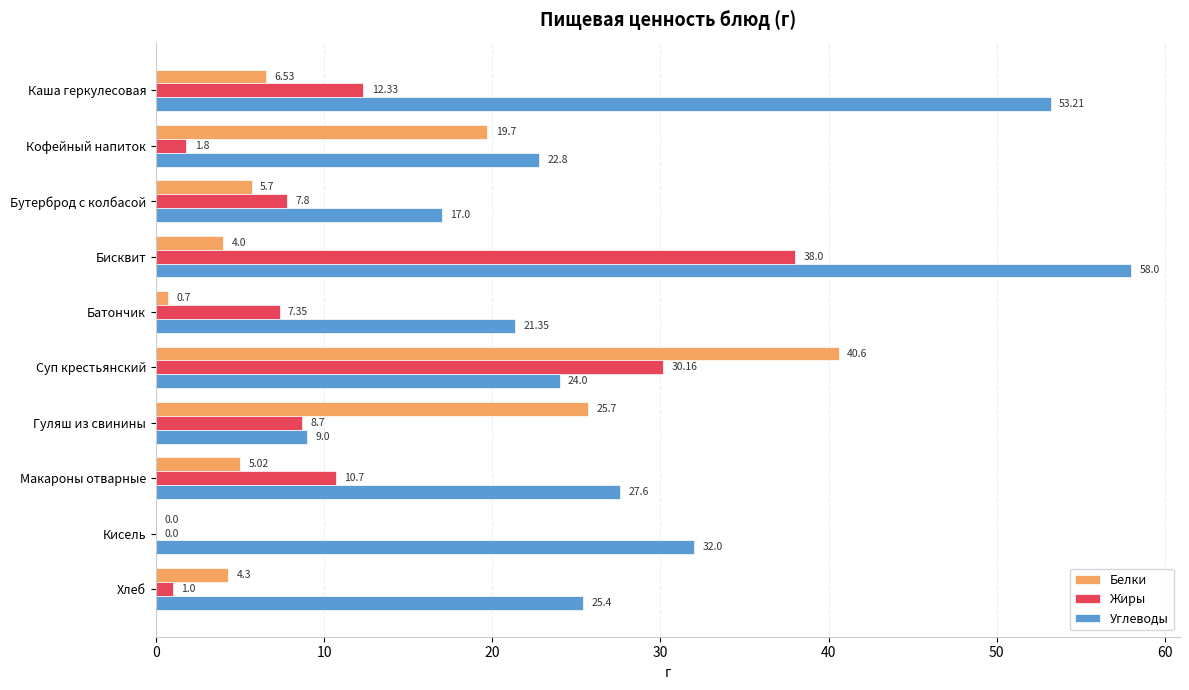

What is the sum of all Жиры values?

117.8